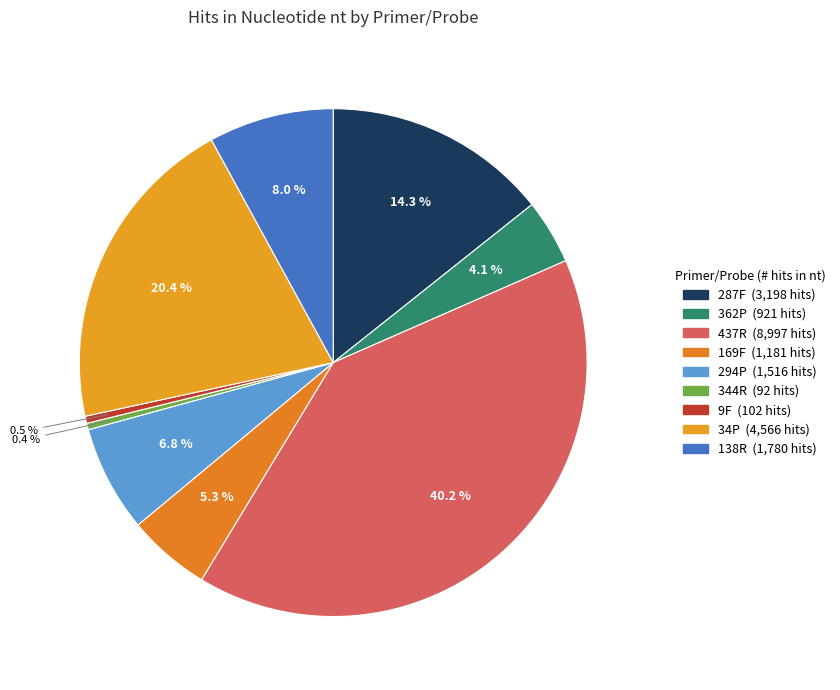

Combined, do 9F and 138R account for over 50%?

No